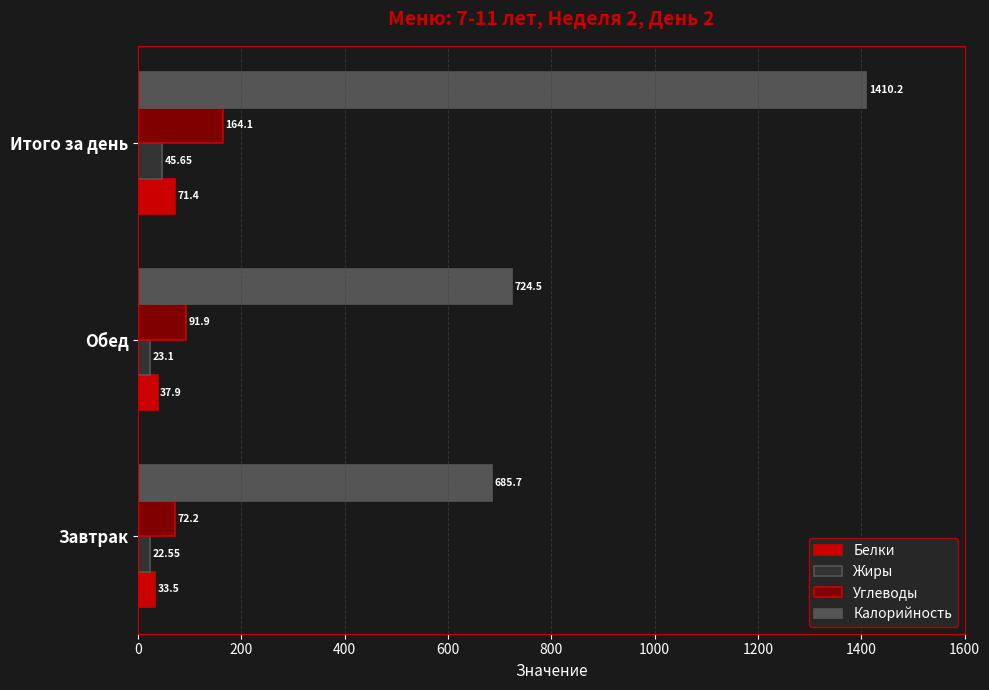

What is the average value of the Белки series?

47.6